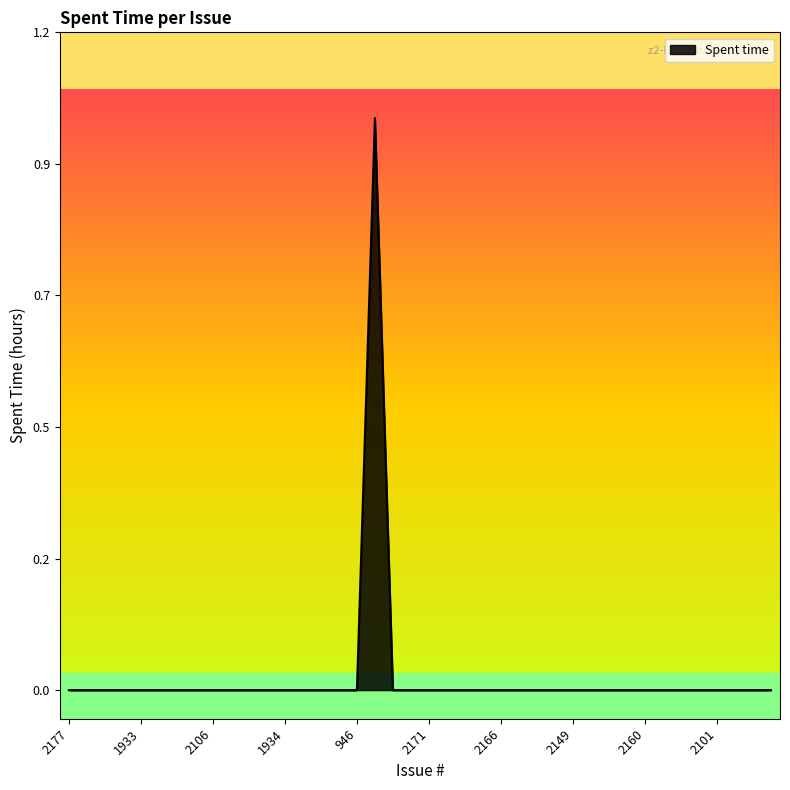

Which label corresponds to the smallest value in the chart?

2177